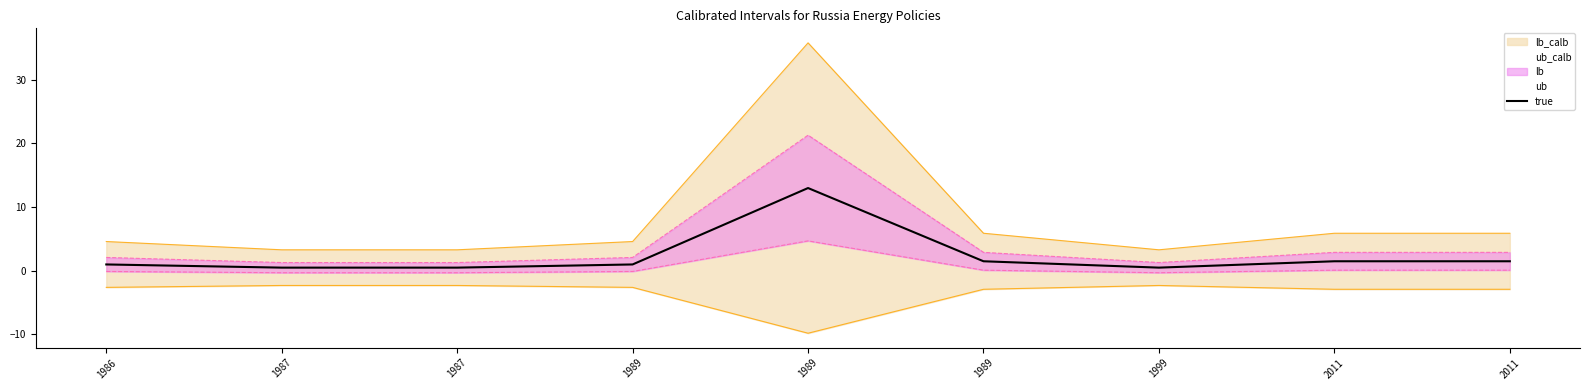

Reading right to left, what are all the values shown in this chart?

1.5	1.5	0.5	1.5	13.0	1.0	0.5	0.5	1.0